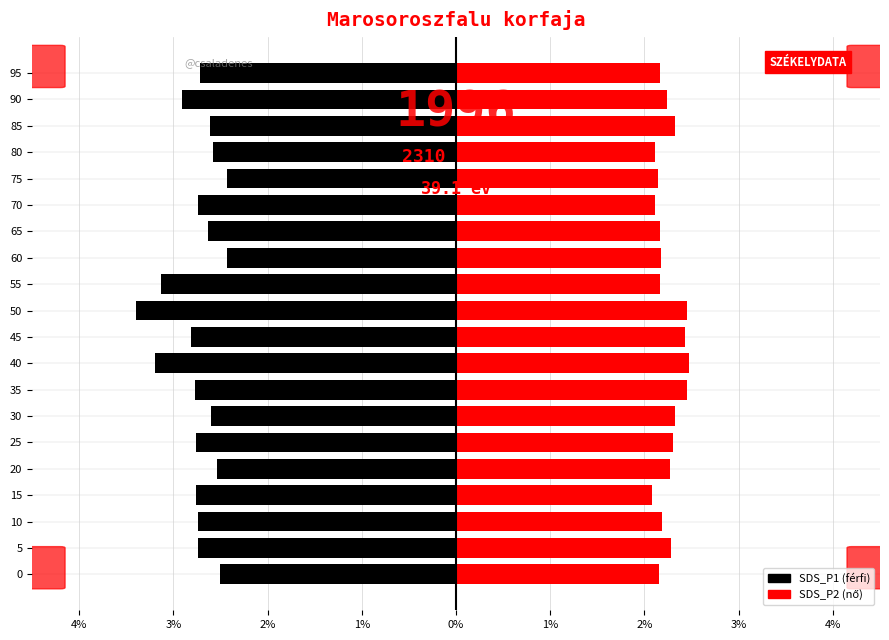

What is the highest value of the SDS_P1 series?

-2.4